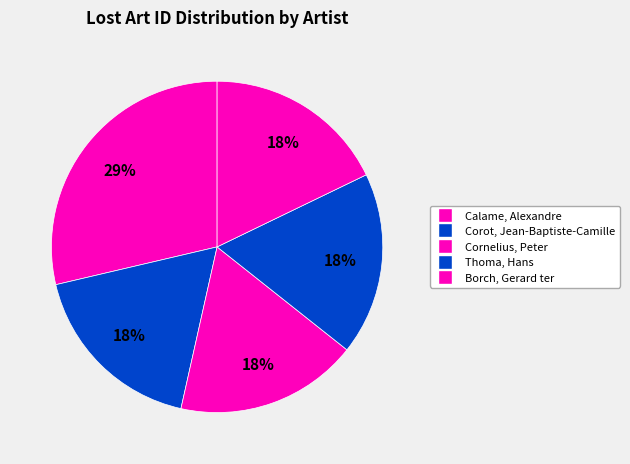

How many slices are in this pie chart?

5